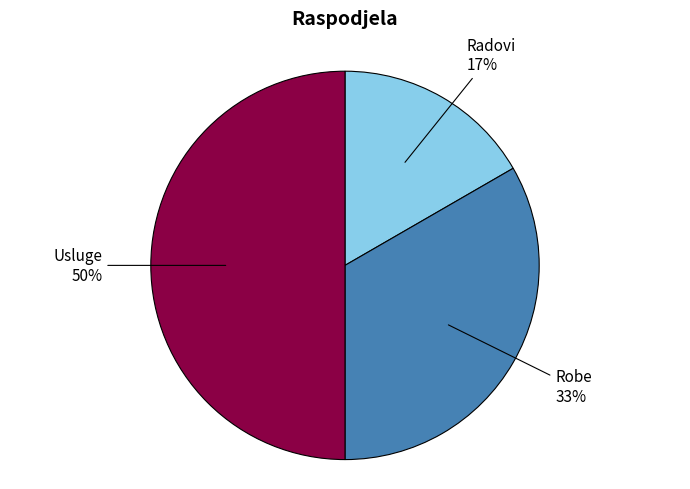

Is it true that Robe is 48% of the pie?

False